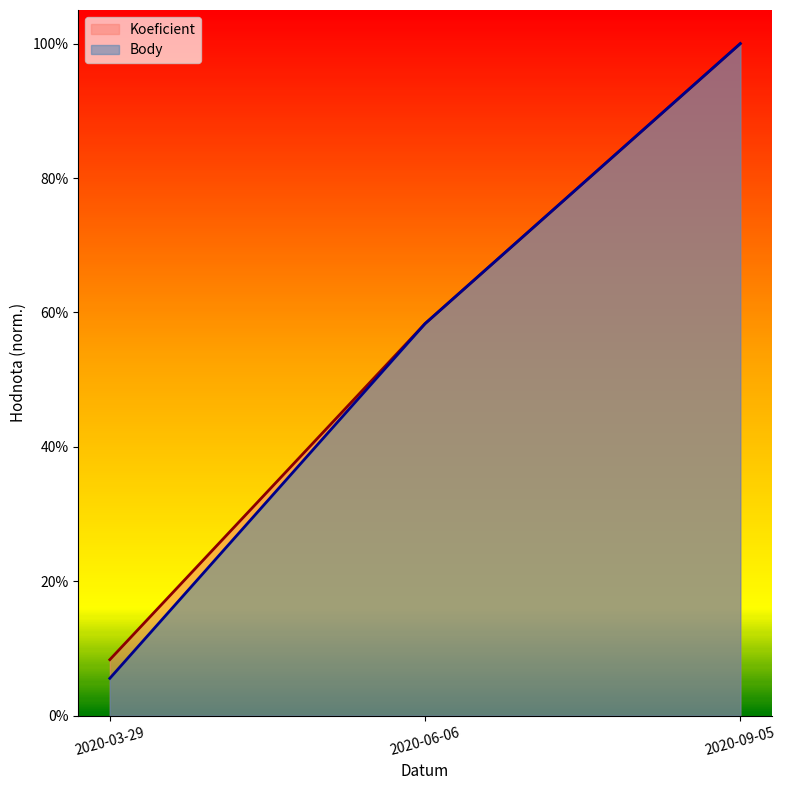

At 2020-09-05, list the series in order from smallest to largest.

Koeficient, Body